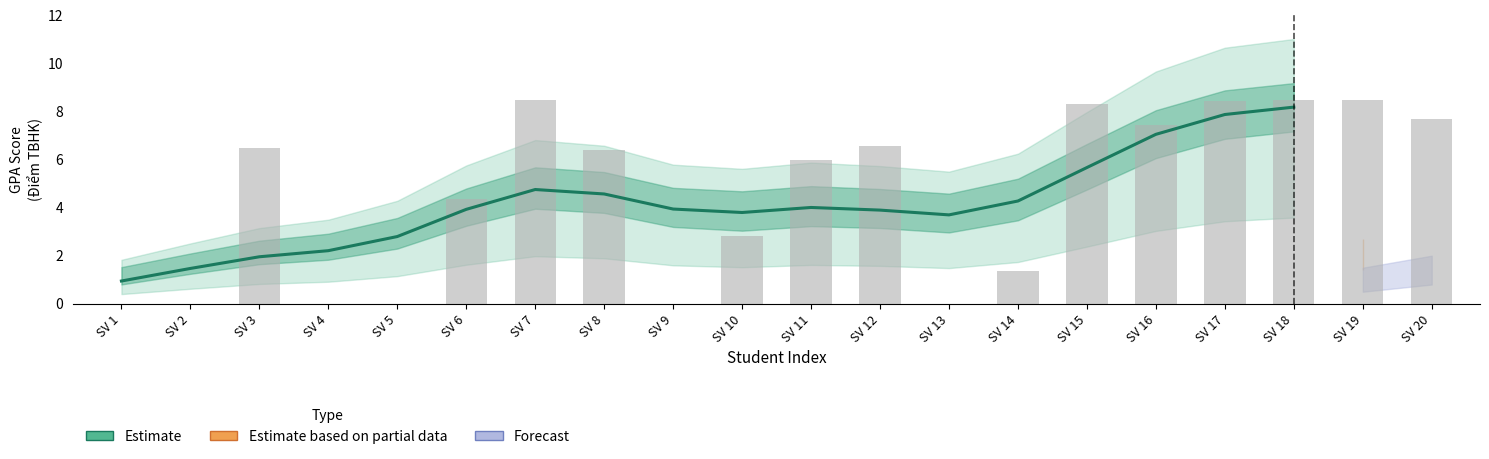

Reading left to right, transcribe all the data shown in this chart.

0.9	1.5	2.0	2.2	2.8	3.9	4.8	4.6	3.9	3.8	4.0	3.9	3.7	4.3	5.7	7.1	7.9	8.2